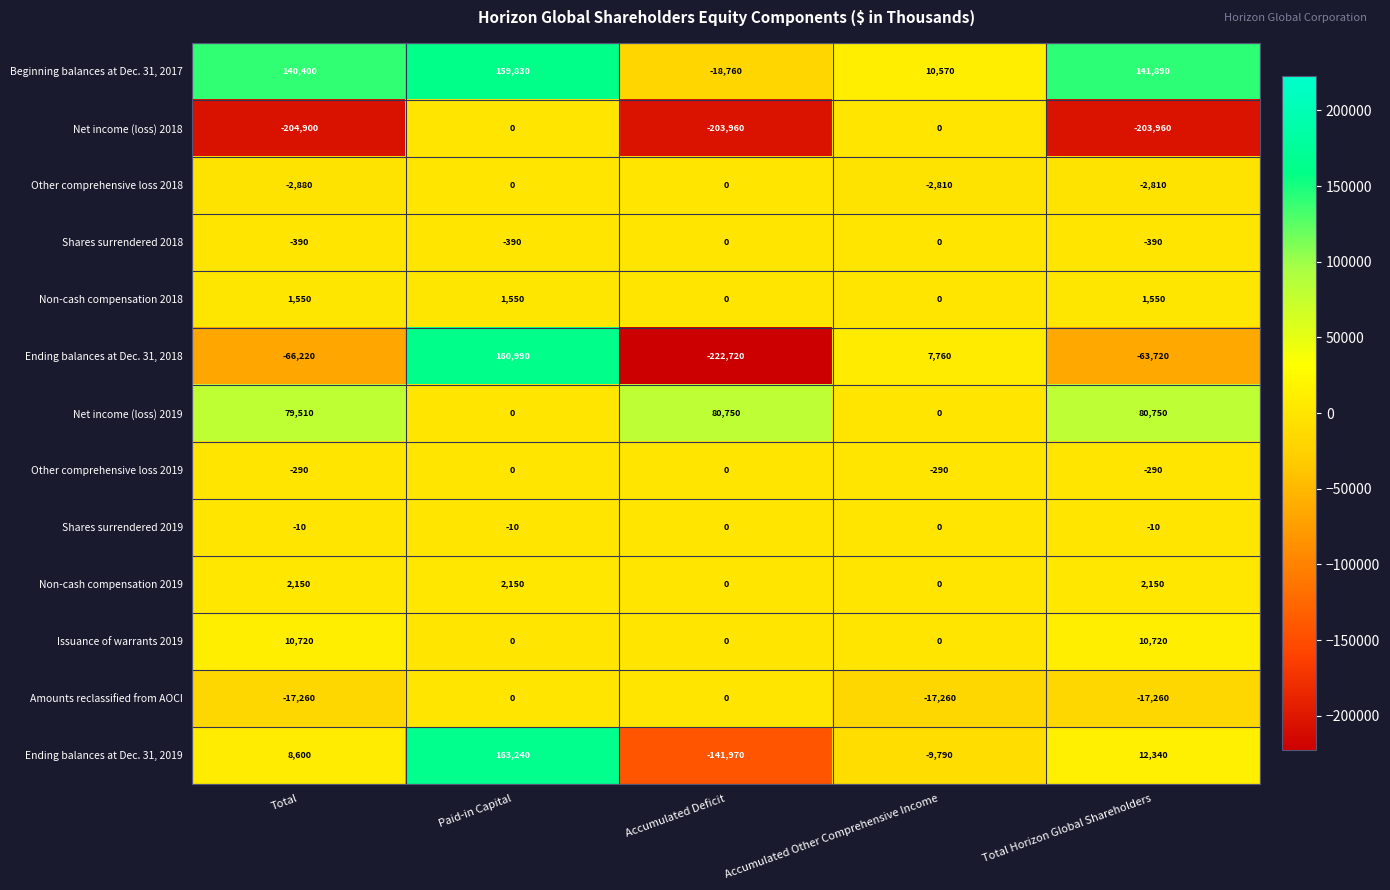

Between Total and Accumulated Deficit, which series saw the biggest shift?

Beginning balances at Dec. 31, 2017